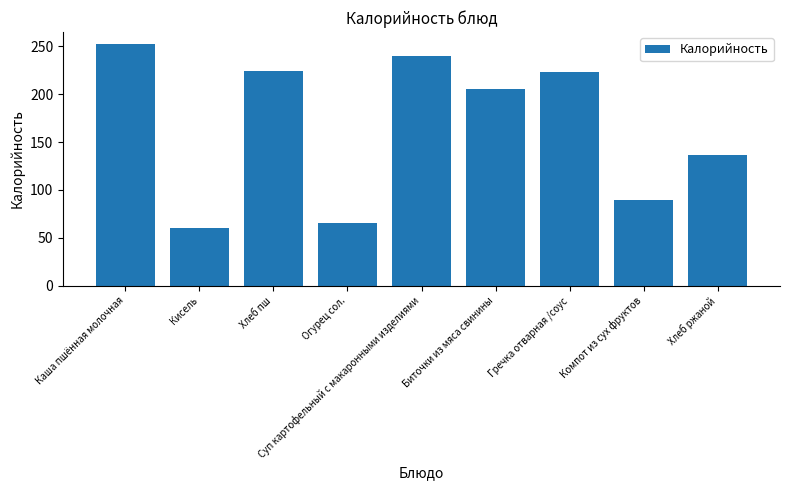

What is the label of the 4th bar from the left?

Огурец сол.